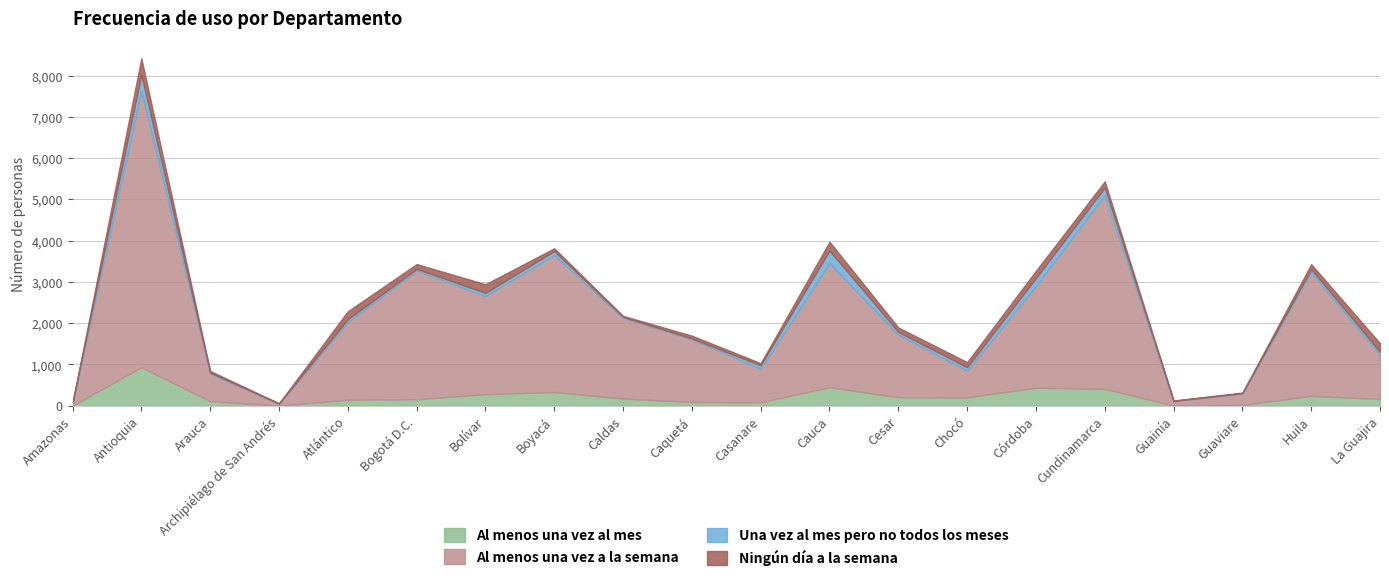

At which category does Una vez al mes pero no todos los meses reach its first local peak?

Antioquia